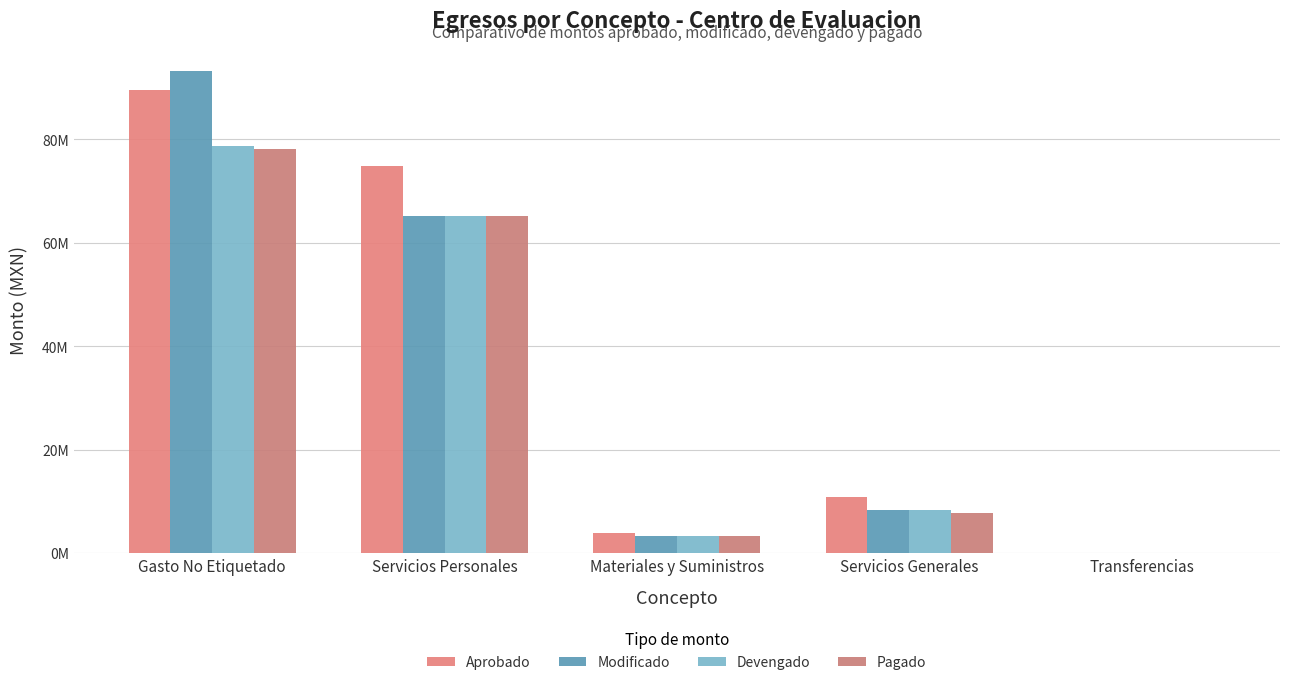

Is it true that Modificado equals 8268398.0 at Servicios Generales?

True